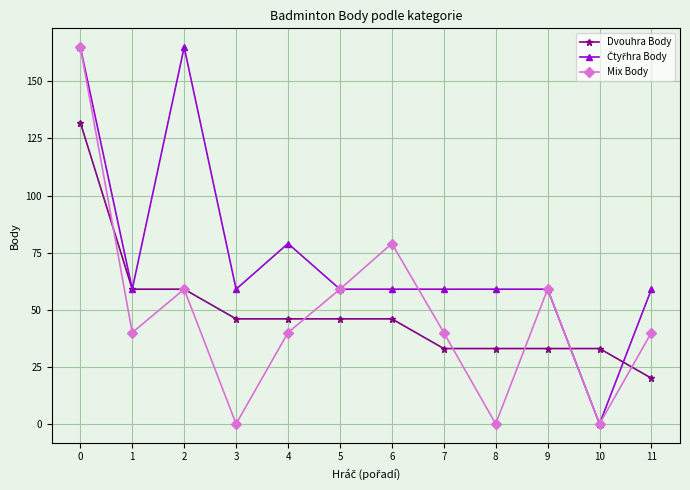

The Mix Body series shows 59 at 5. True or false?

True